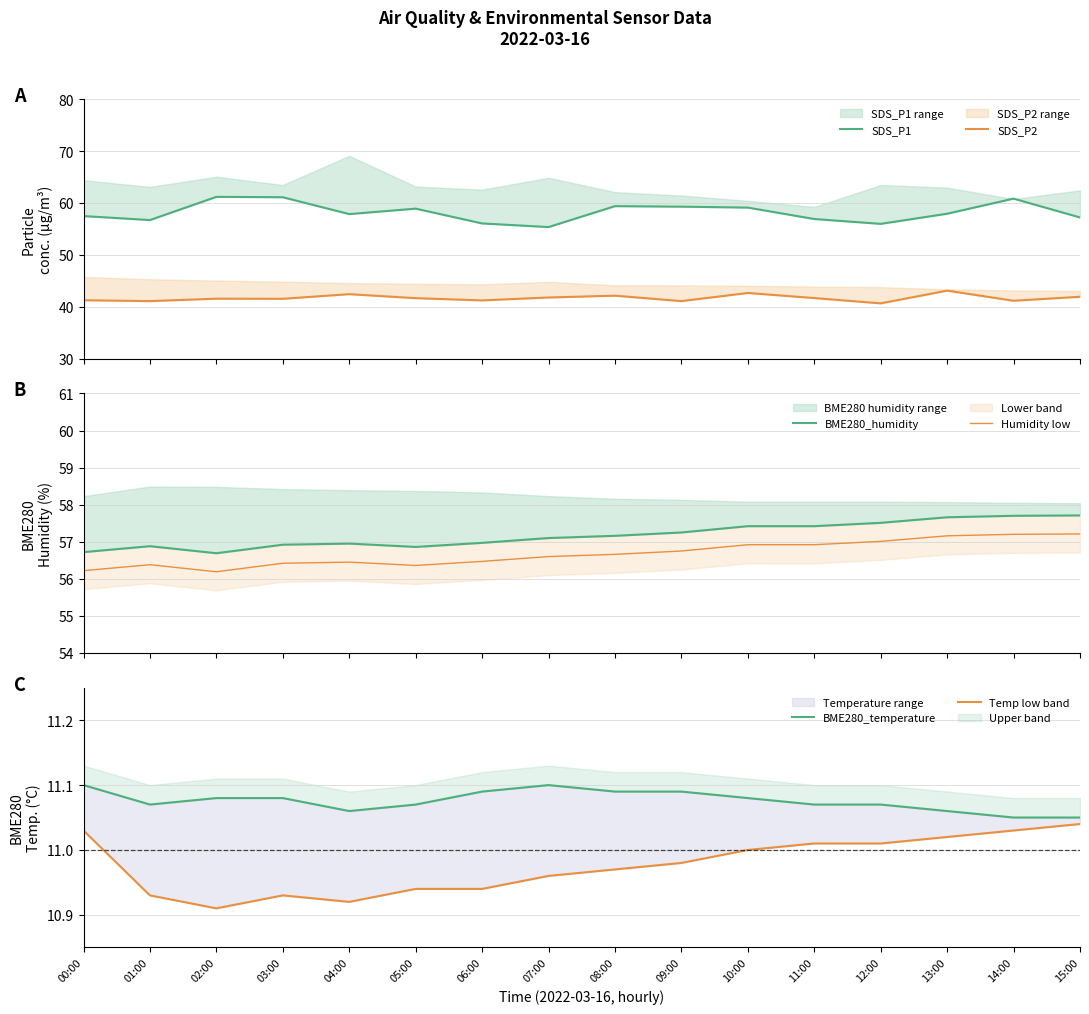

How many lines are shown in the chart?

6